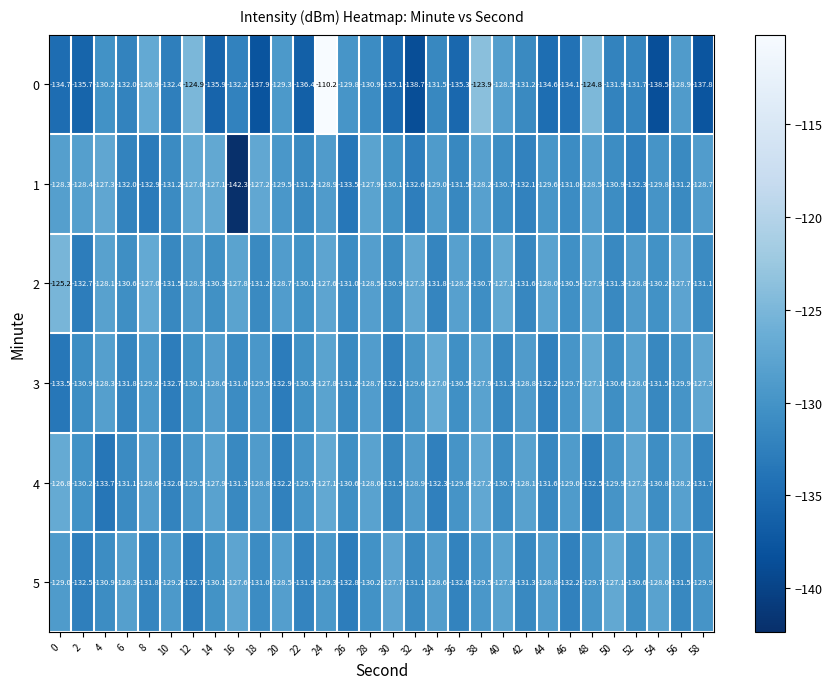

How many categories are shown in the chart?

30